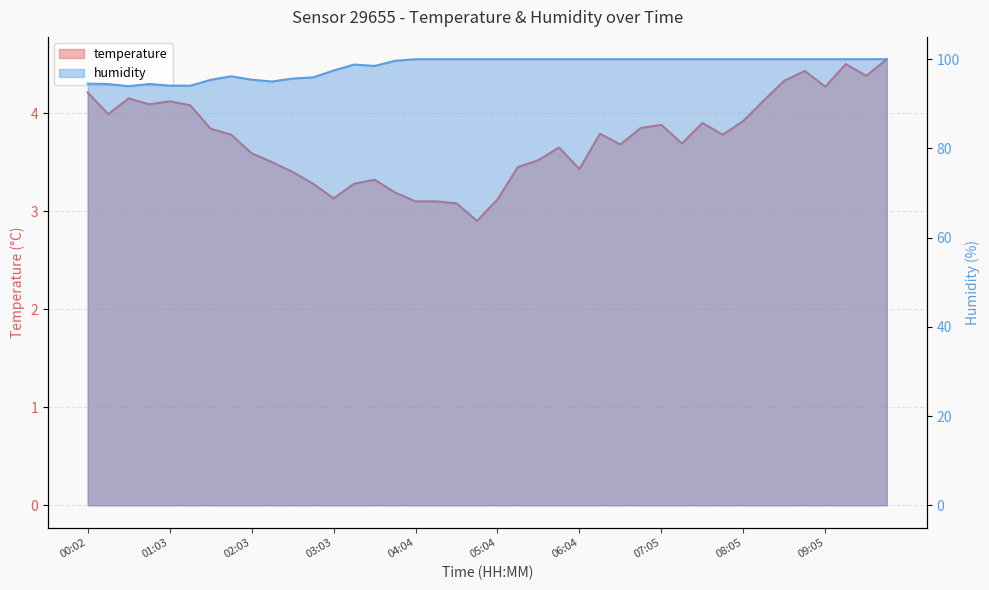

True or false: humidity and temperature intersect in this chart.

False